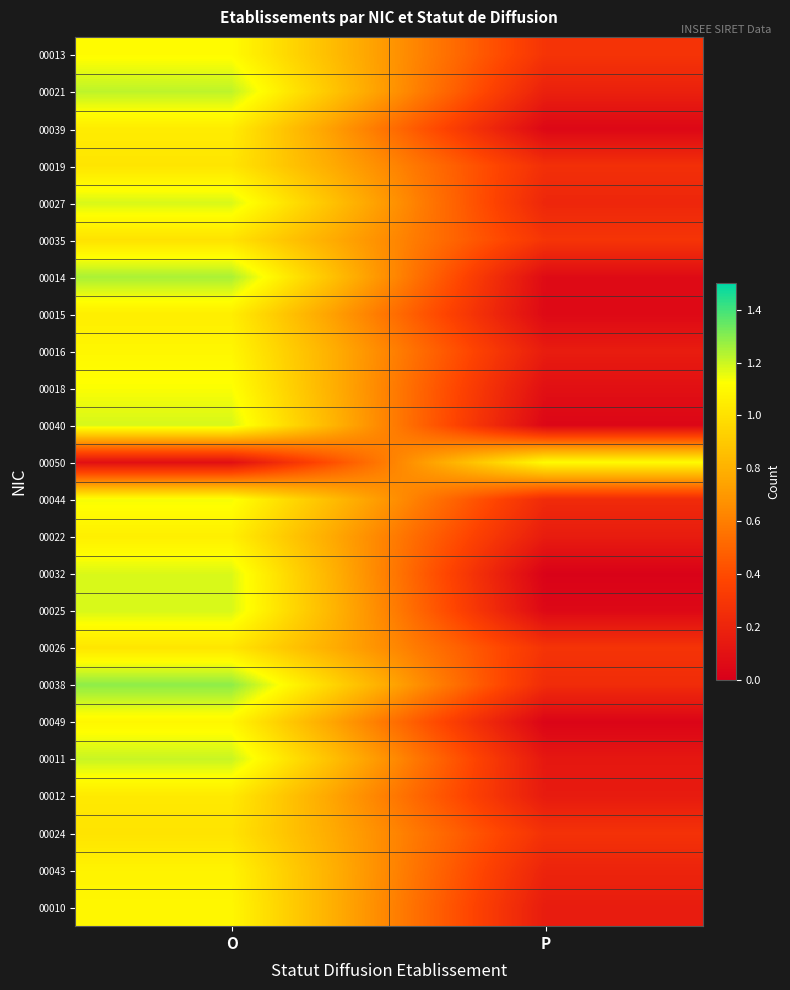

What is the spread (max minus min) of values at P?

1.1